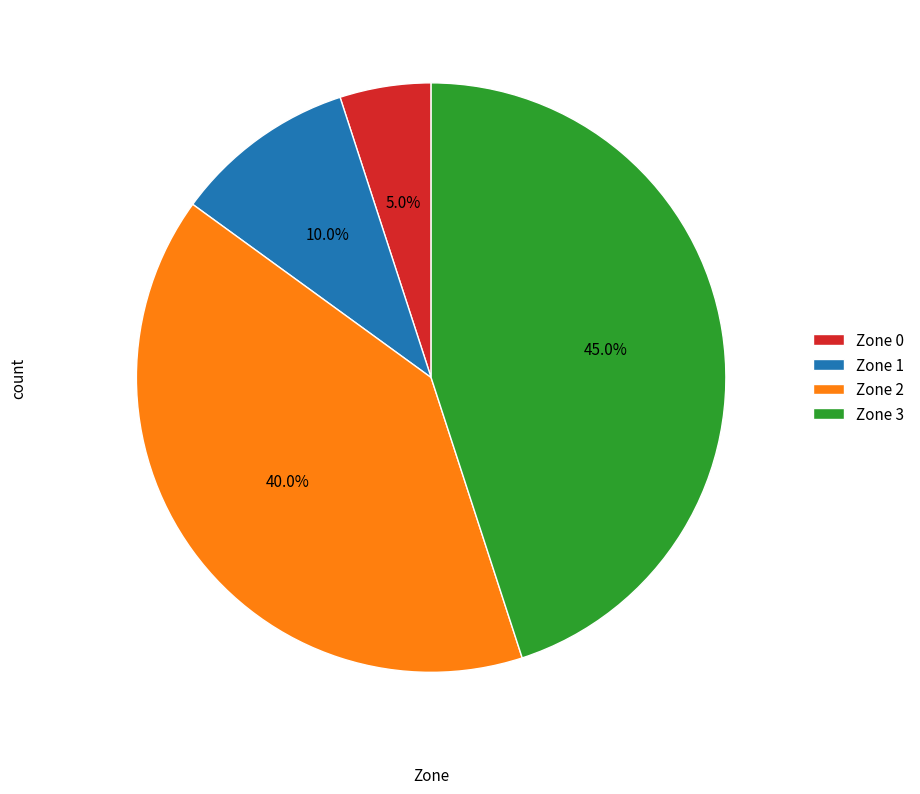

Is Zone 1 the majority of the pie?

No